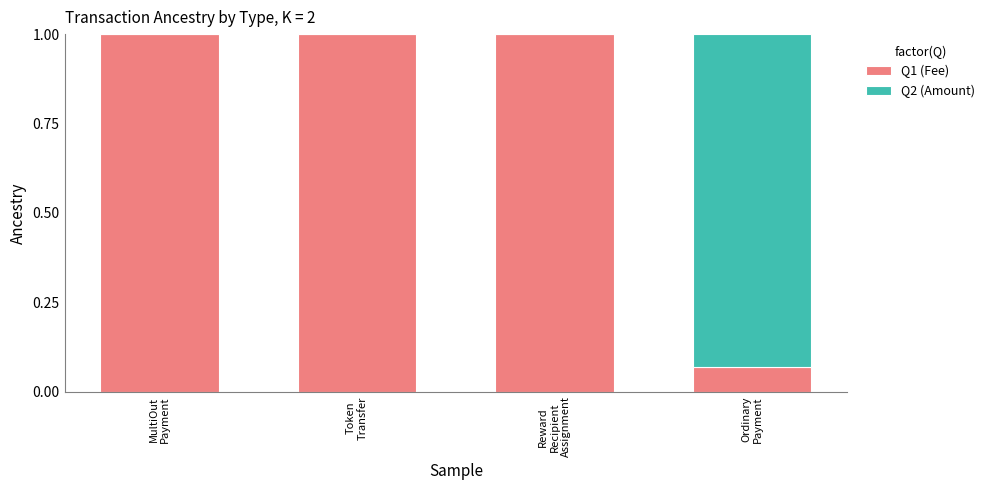

Does the chart contain stacked bars?

Yes